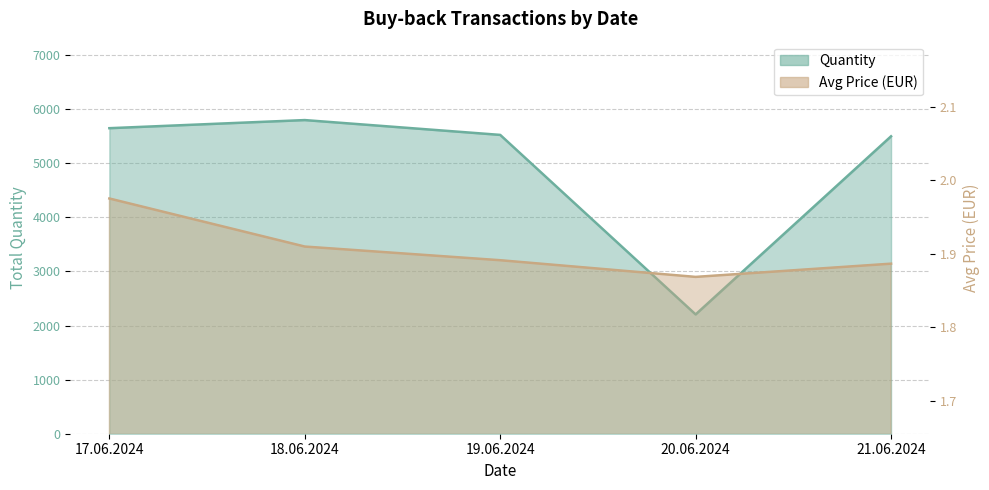

Between 20.06.2024 and 17.06.2024, which is larger?

17.06.2024